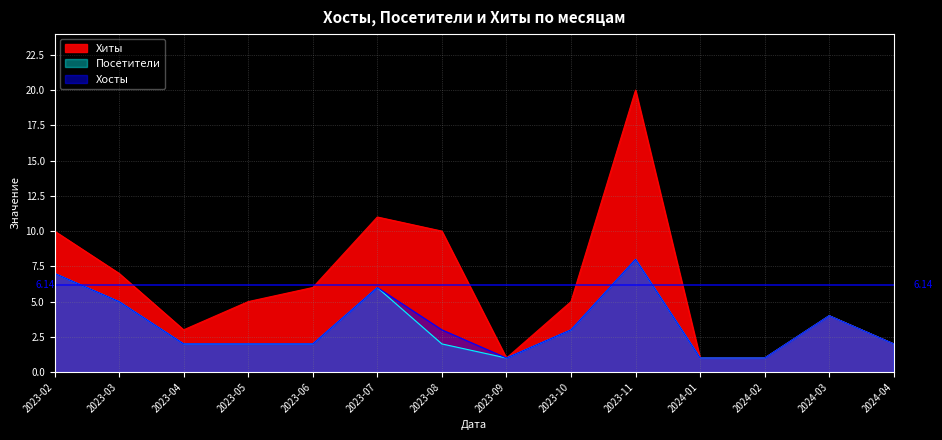

Which category has the lowest value across all series?

2023-09